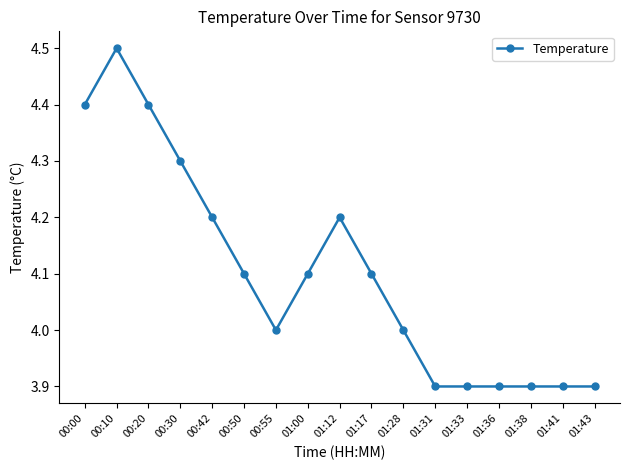

What is the label of the 12th point from the left?

01:31